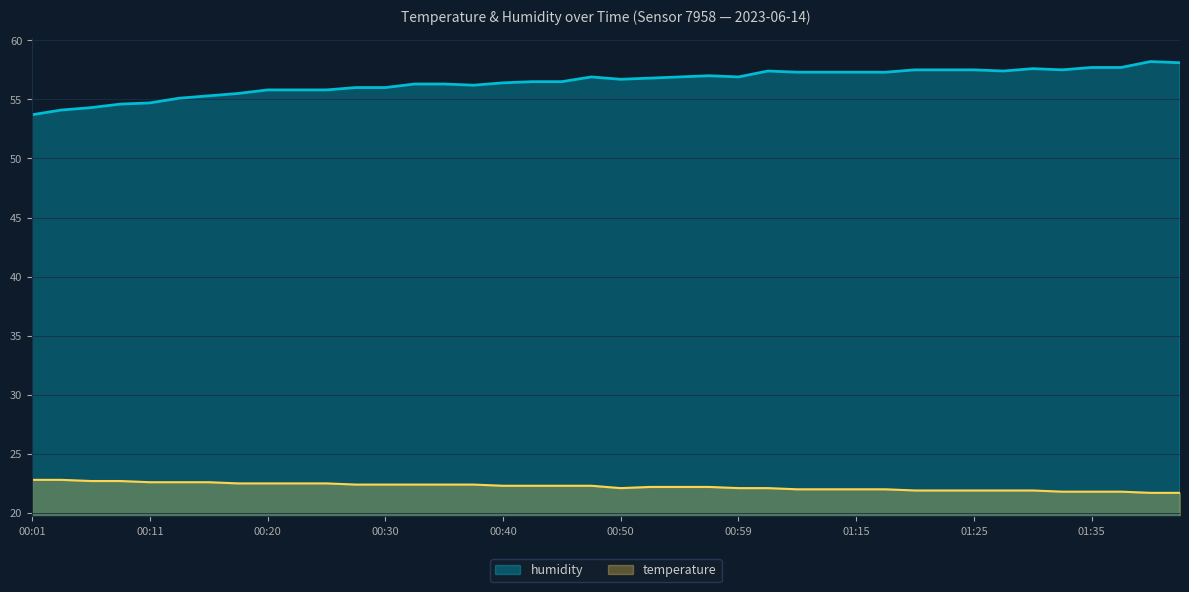

How many data points in temperature are less than 22?

10